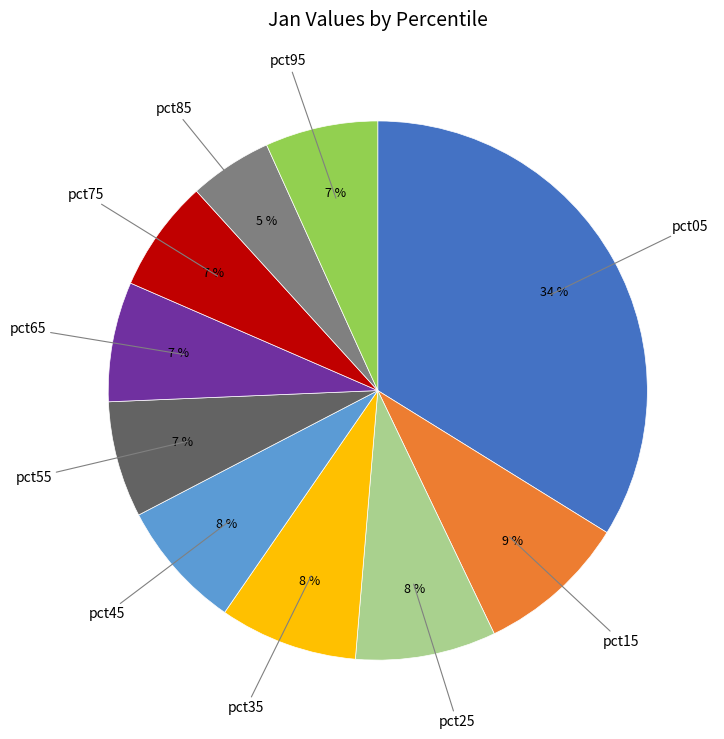

Is there a majority slice in this chart?

No